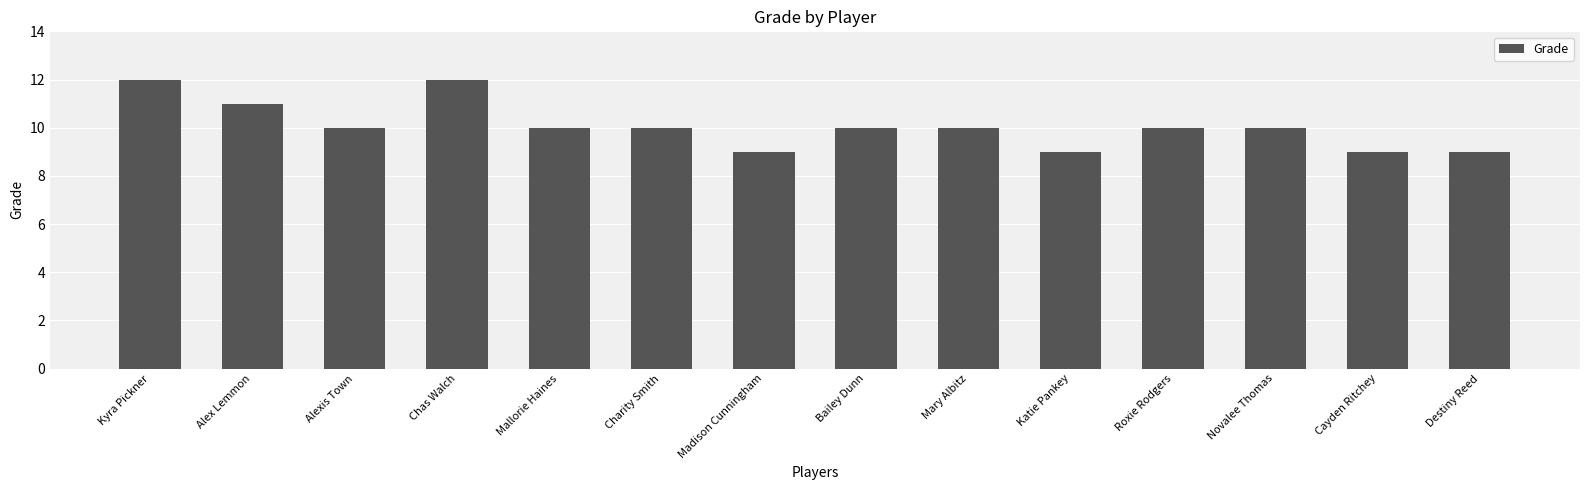

Are the bars grouped side by side (vs. stacked)?

No